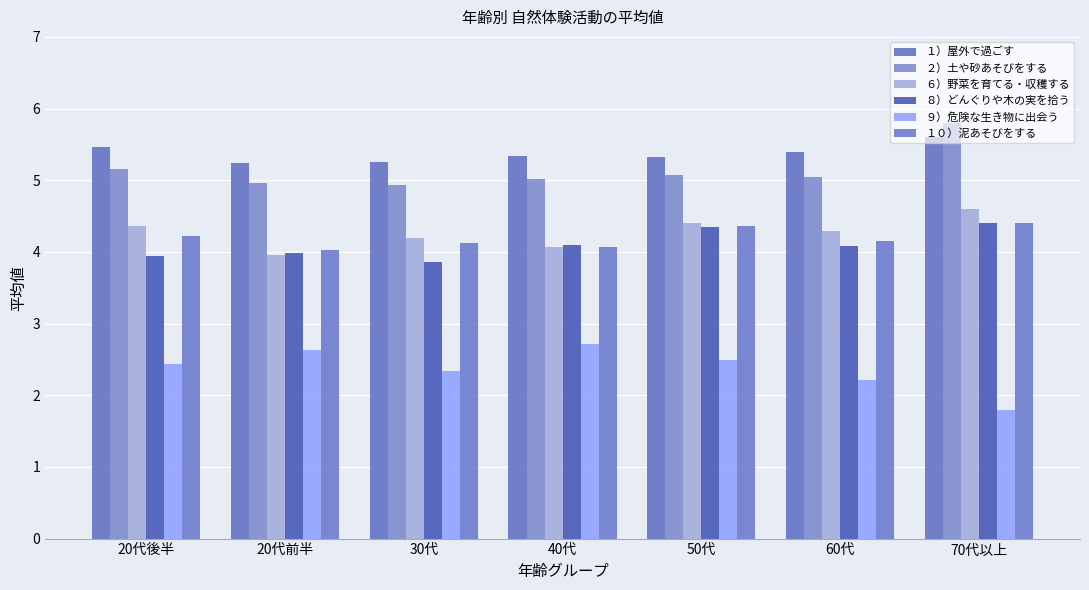

How many data points does each series have?

7